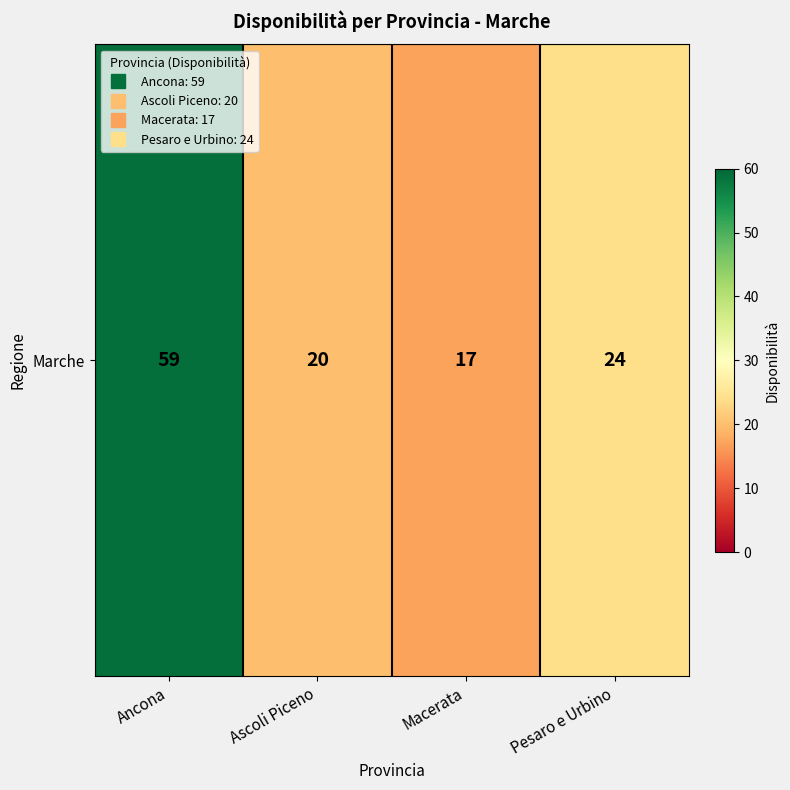

What is the average value?

30